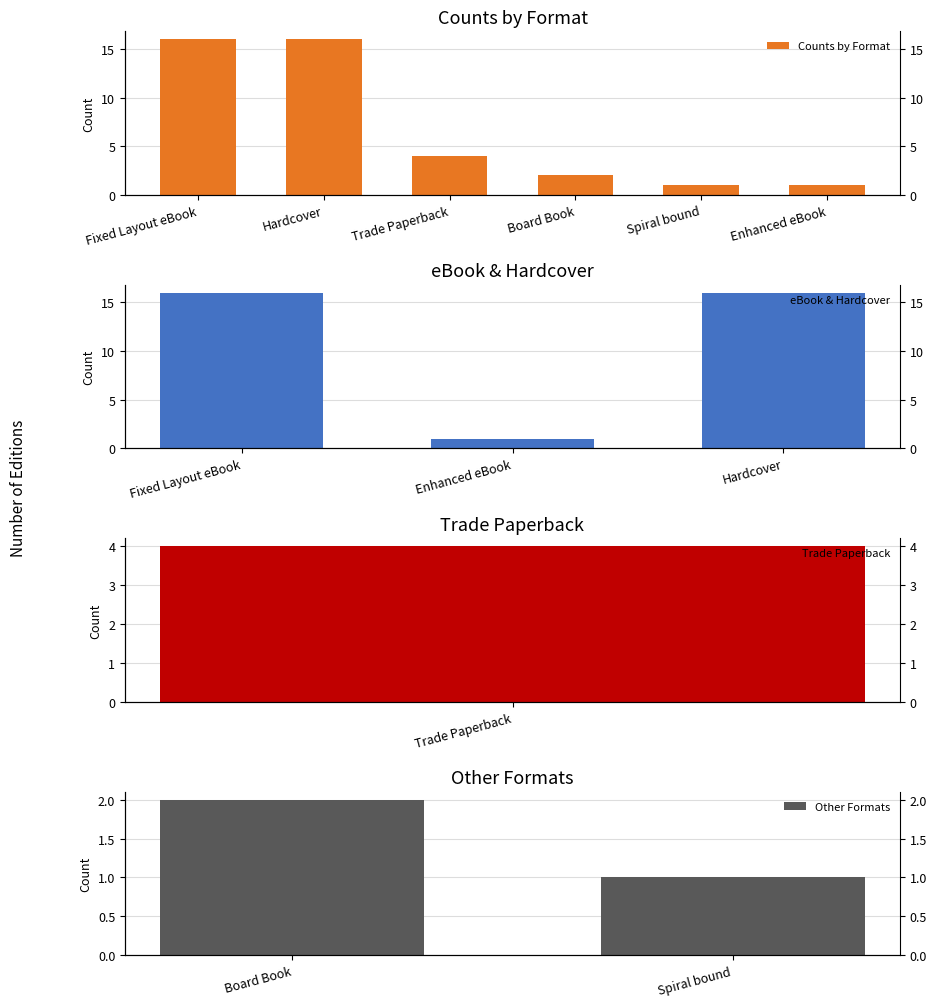

Count the number of categories in the chart.

6